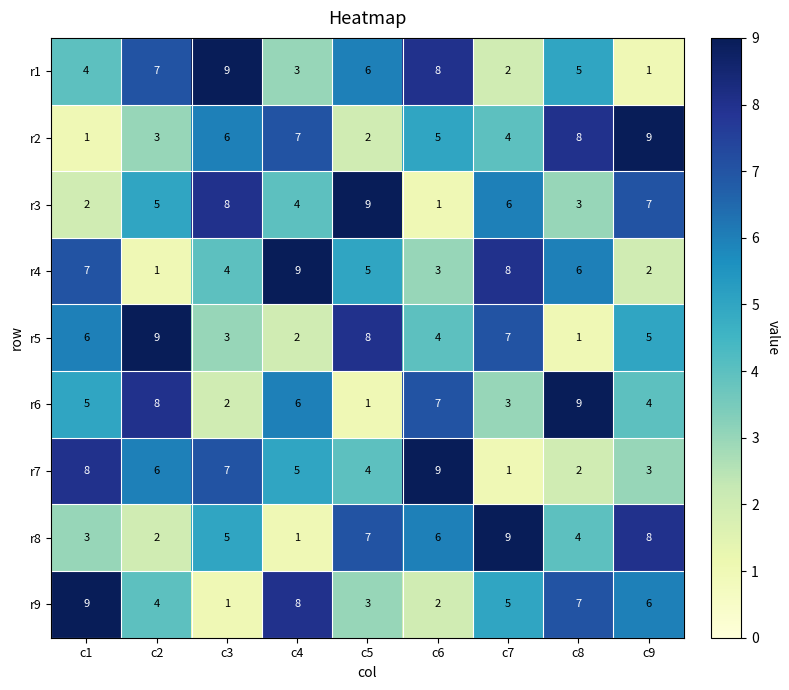

Is it true that r6 equals 2 at c3?

True